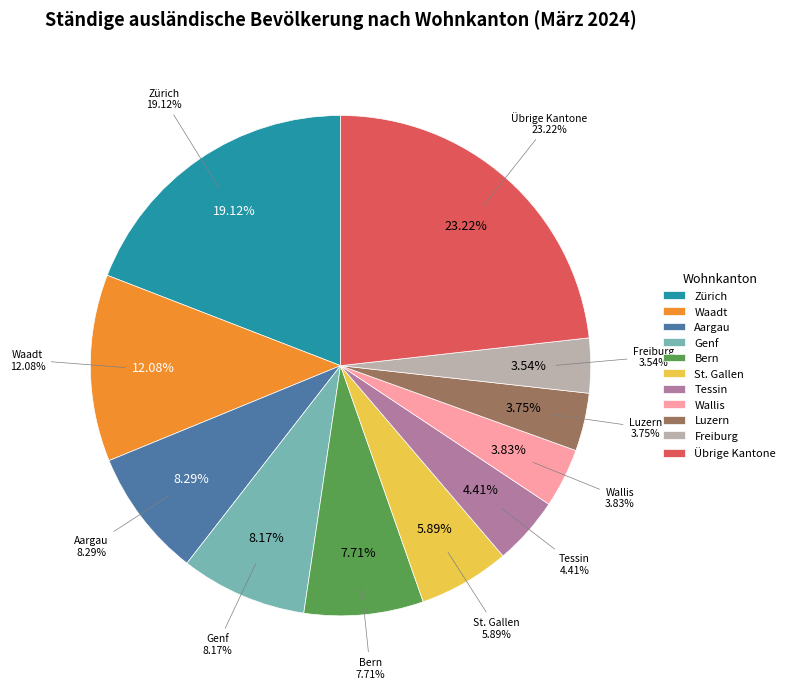

Is there a majority slice in this chart?

No